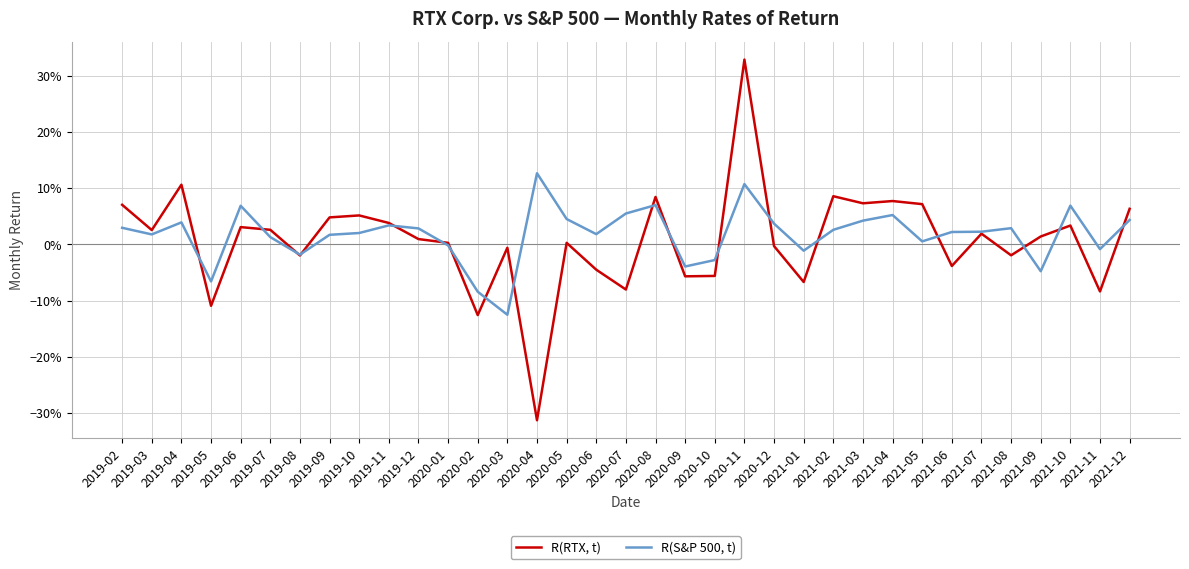

What is the smallest value displayed?

-0.3